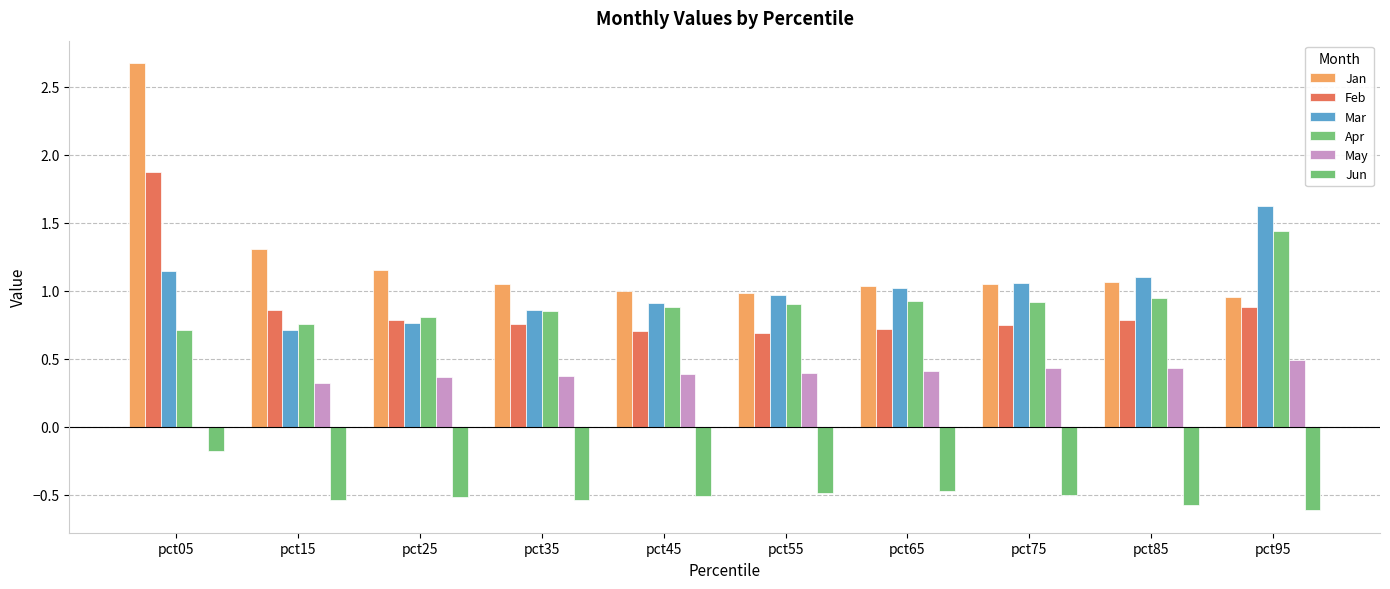

What is the minimum value shown in the chart?

-0.6